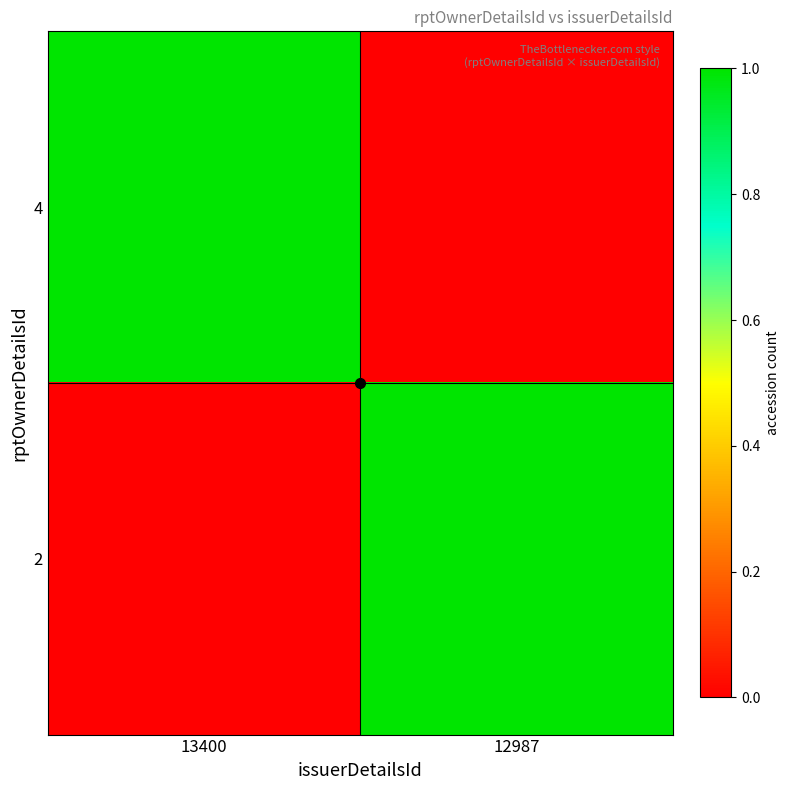

Reading right to left, transcribe all the data shown in this chart.

4: 12987=0	13400=1
2: 12987=1	13400=0